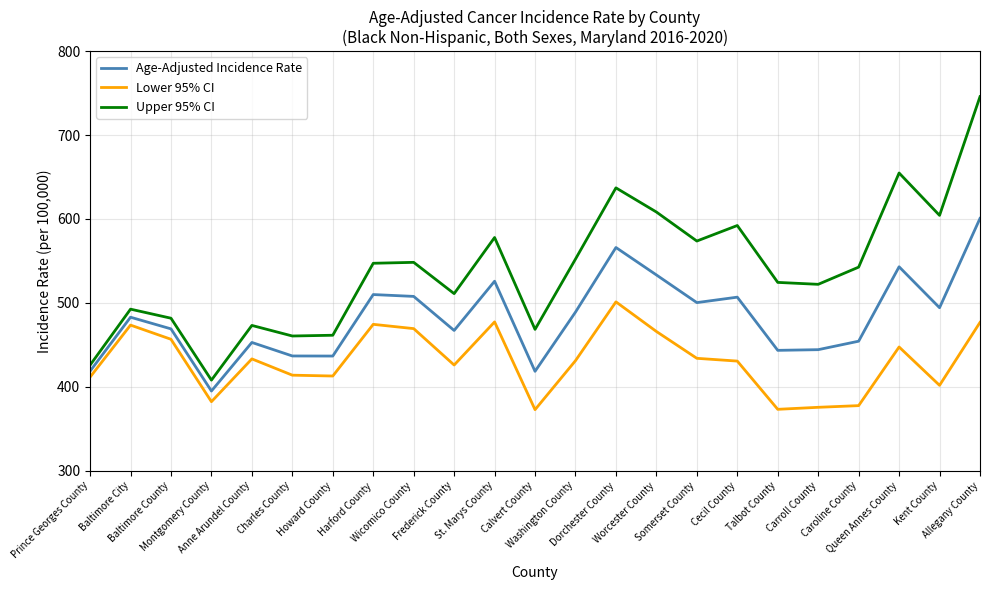

True or false: Lower 95% CI and Upper 95% CI intersect in this chart.

False